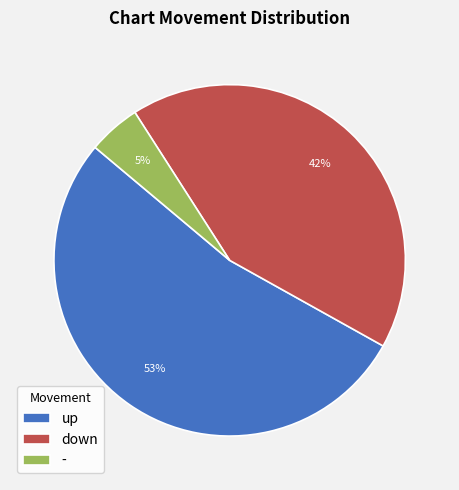

Rank the categories by value from highest to lowest.

up, down, -